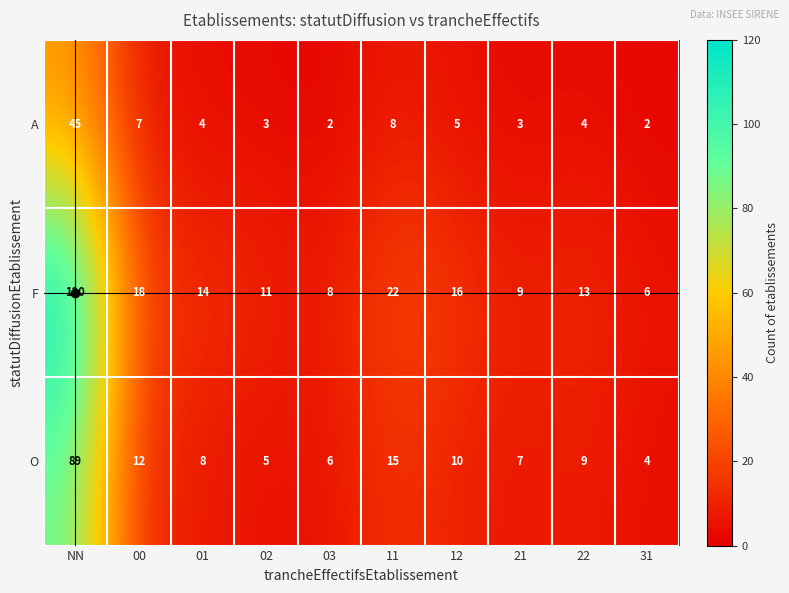

Which category has the highest value in the F series?

NN